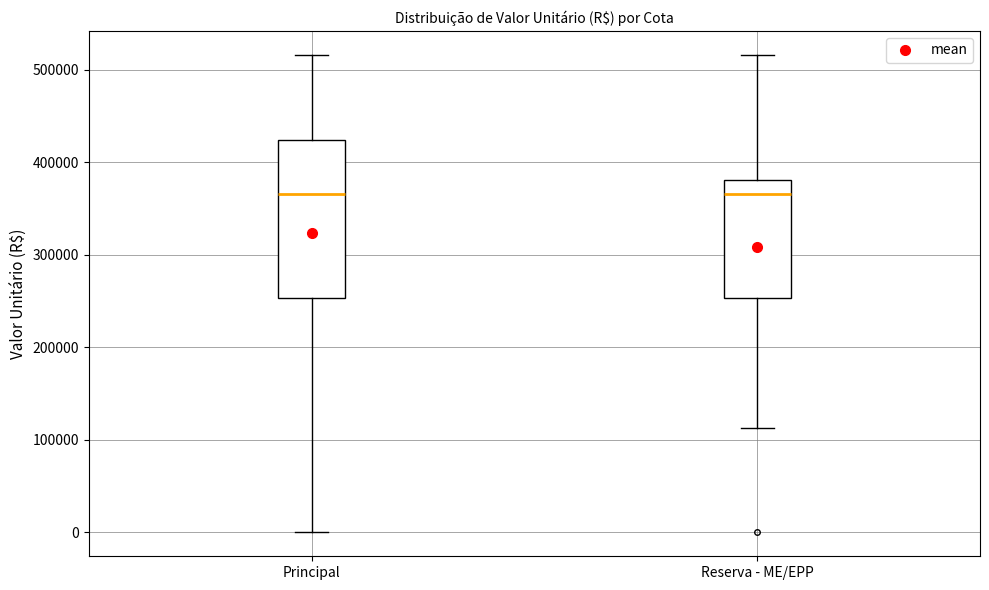

Where does the median line of the box for Principal sit on the y-axis? The values are not printed on the chart, so give them approximately, as read against the axis.

370000